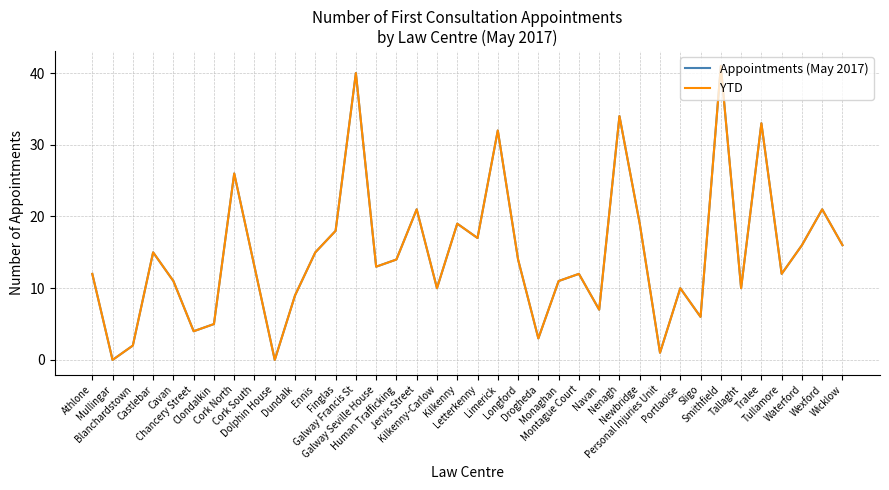

True or false: Appointments (May 2017) and YTD intersect in this chart.

False